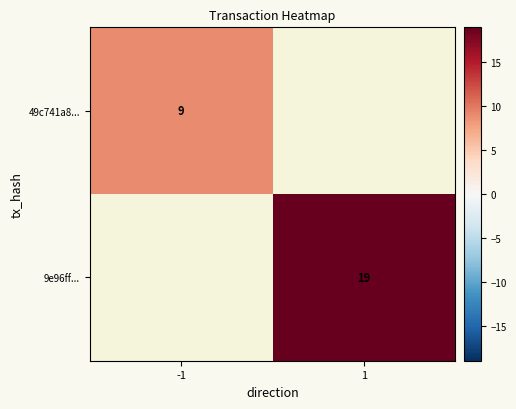

Is the value of 49c741a8... at -1 greater than the value of 9e96ff... at 1?

No